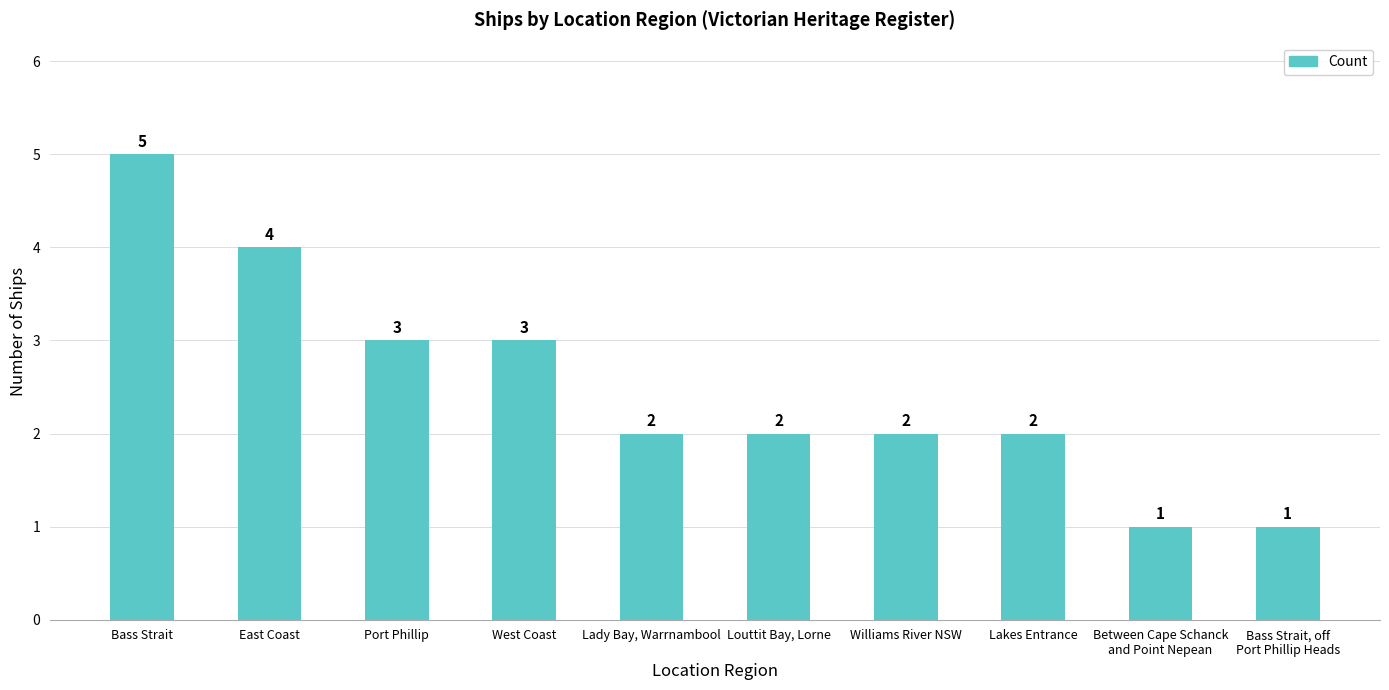

Count the values in the range 2 to 3.

6